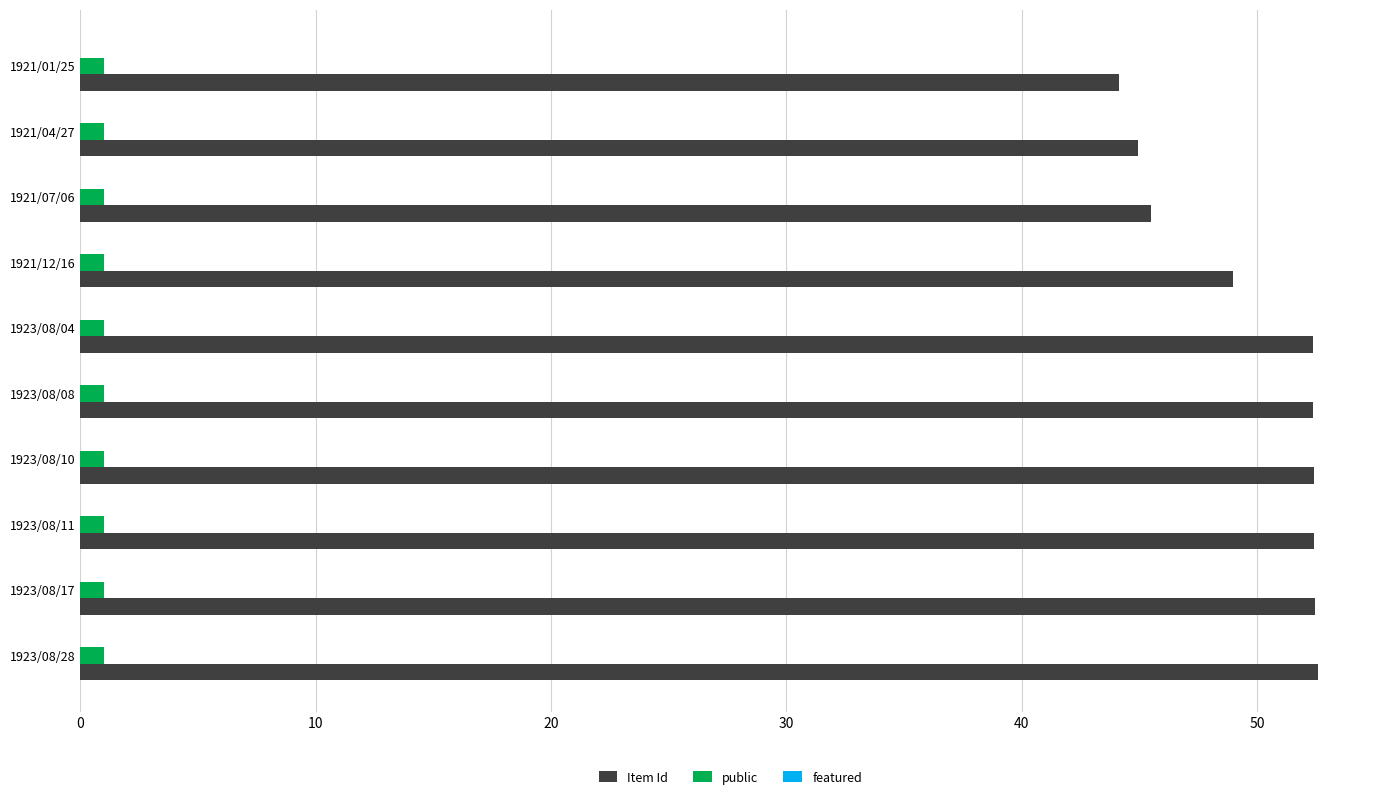

Is it true that Item Id equals 13.0 at 1923/08/04?

False